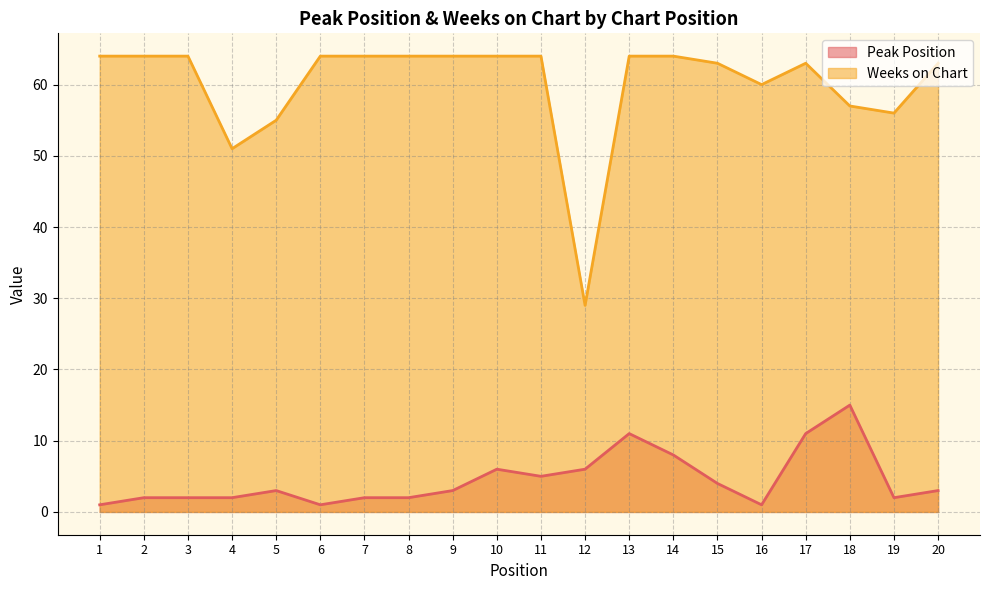

Which has a higher value, 2 or 7?

2